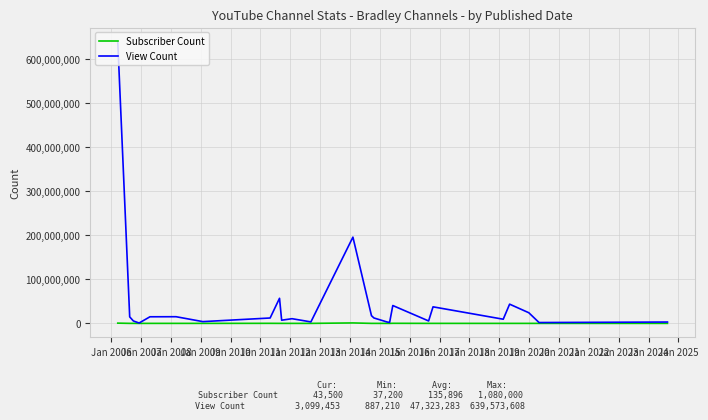

Which series has the widest spread of values?

View Count